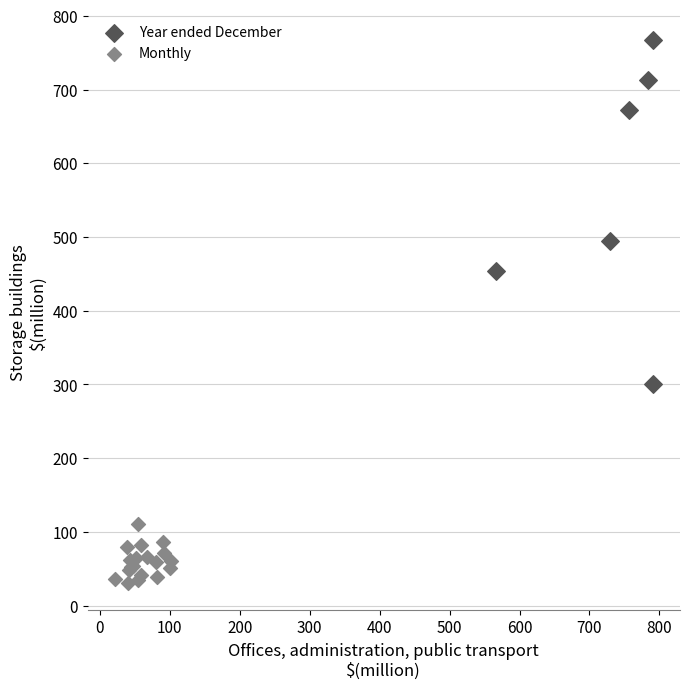

Which series reaches the maximum Y coordinate?

Year ended December